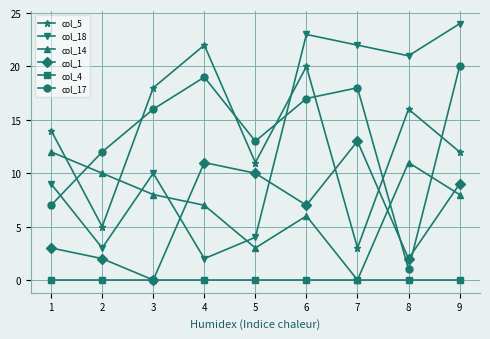

What is the approximate value of col_5 at 2?

5